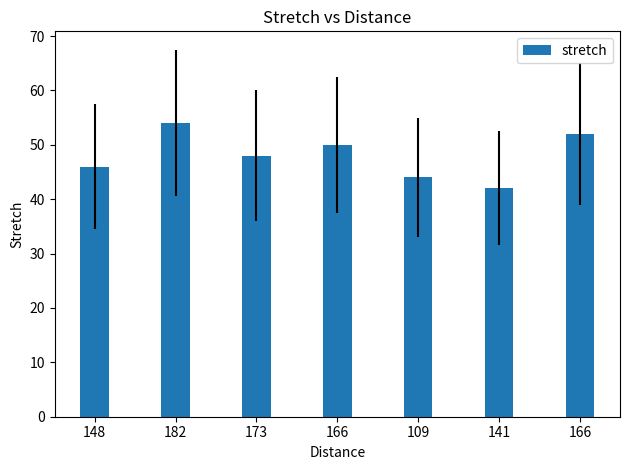

Reading left to right, extract all data points from this chart.

46	54	48	50	44	42	52